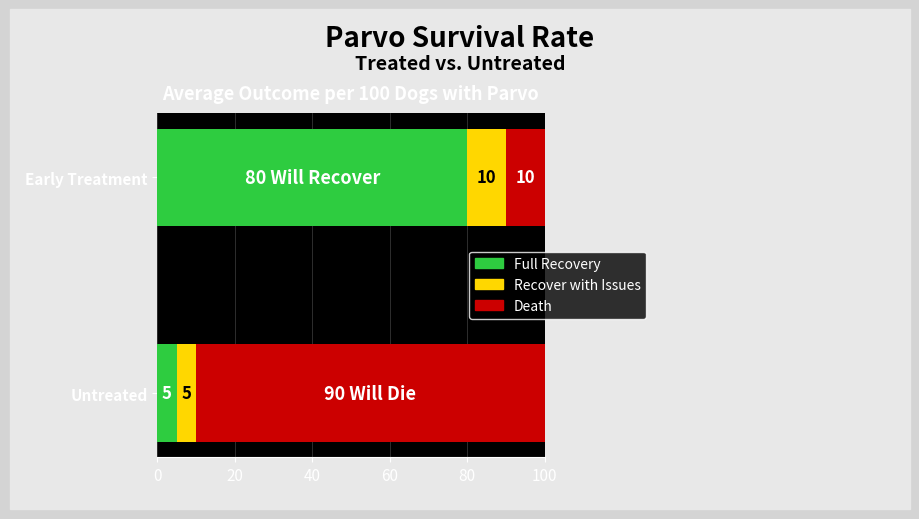

What is the total value across all series at Early Treatment?

100